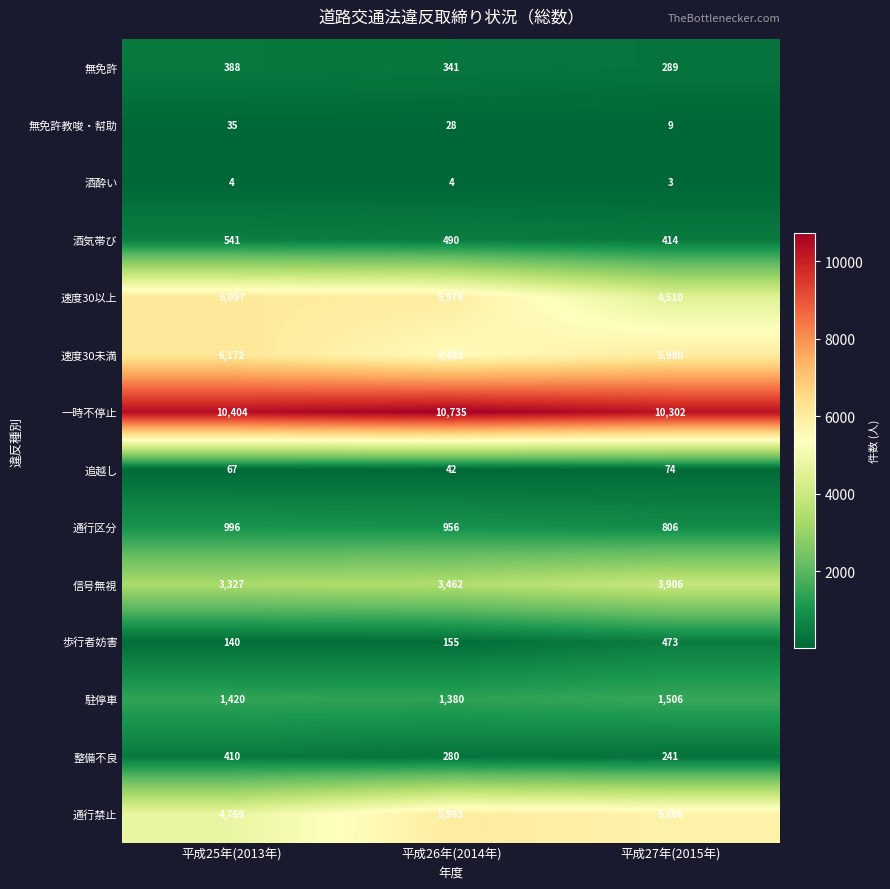

What is the minimum value shown in the chart?

3